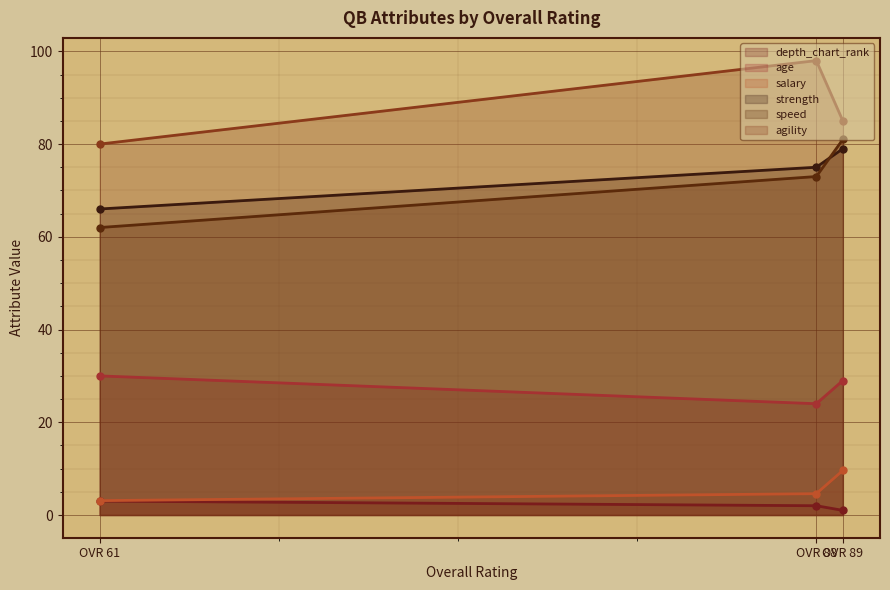

At which label does age first exceed 29?

OVR 61